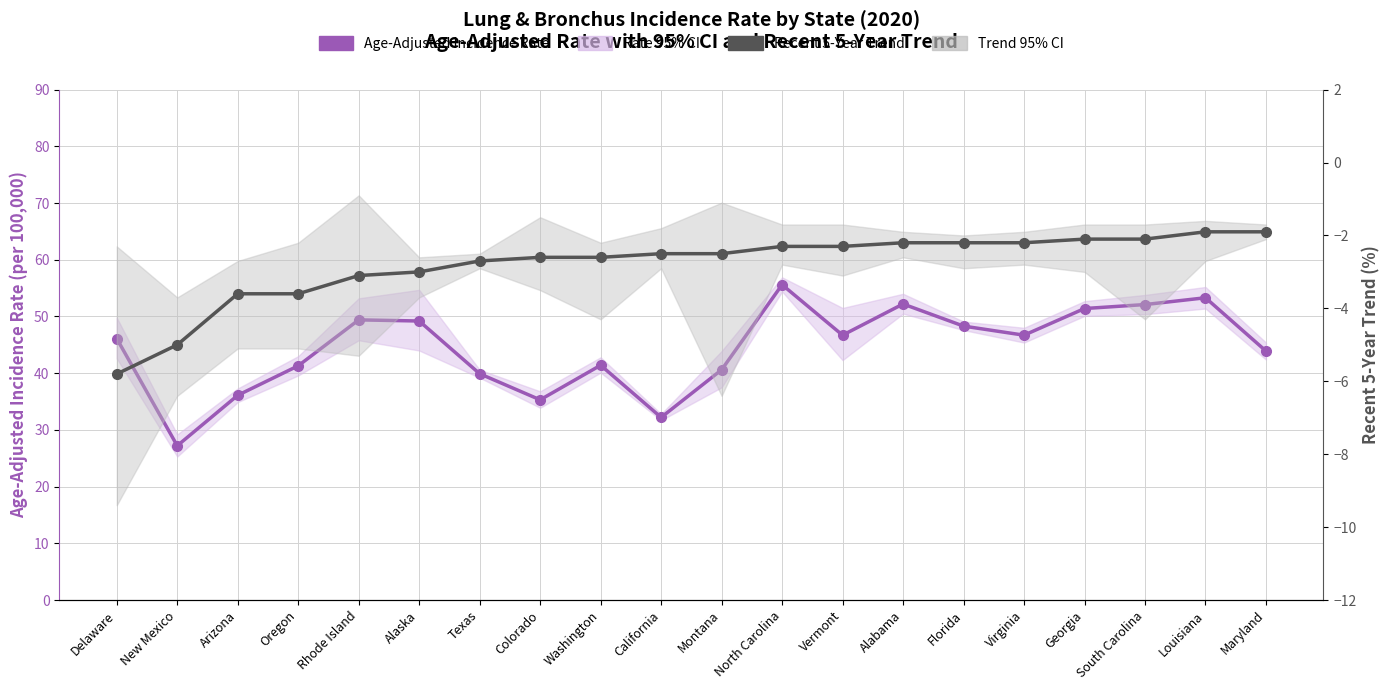

True or false: Recent 5-Year Trend and Age-Adjusted Incidence Rate intersect in this chart.

False